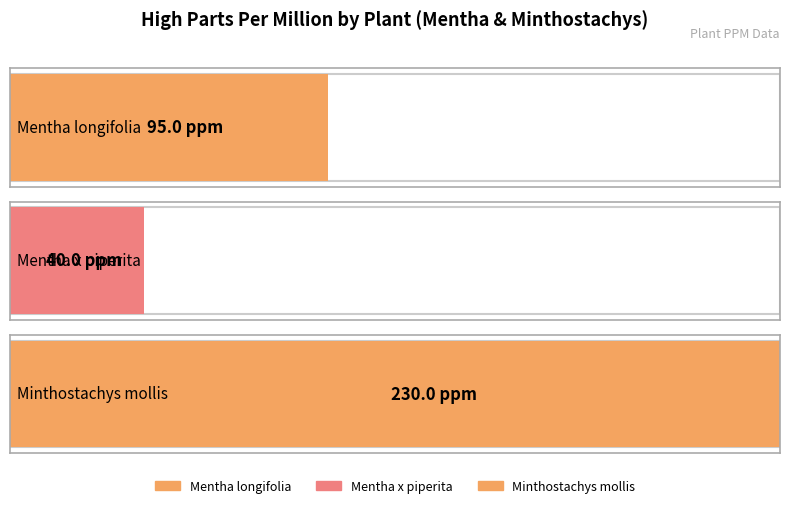

What is the label of the 2nd bar from the right?

Mentha x piperita